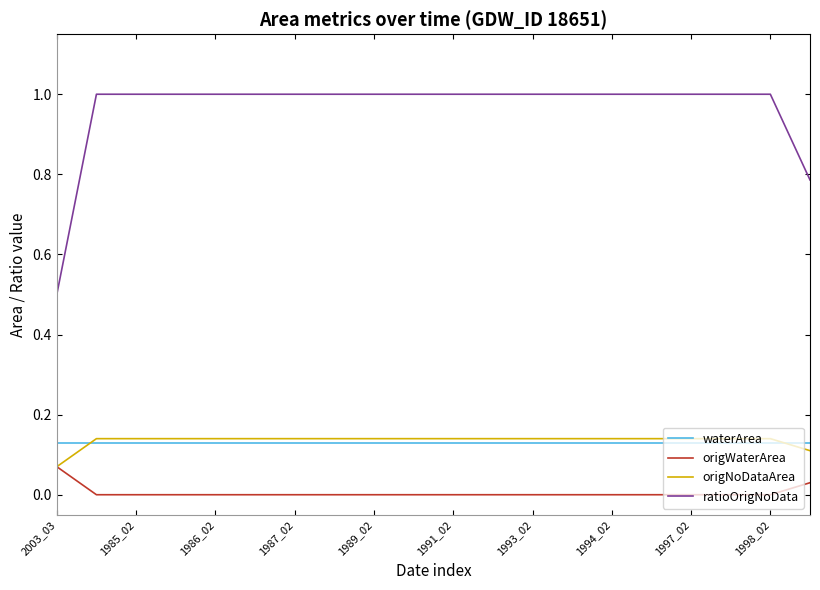

What is the maximum value shown in the chart?

1.0